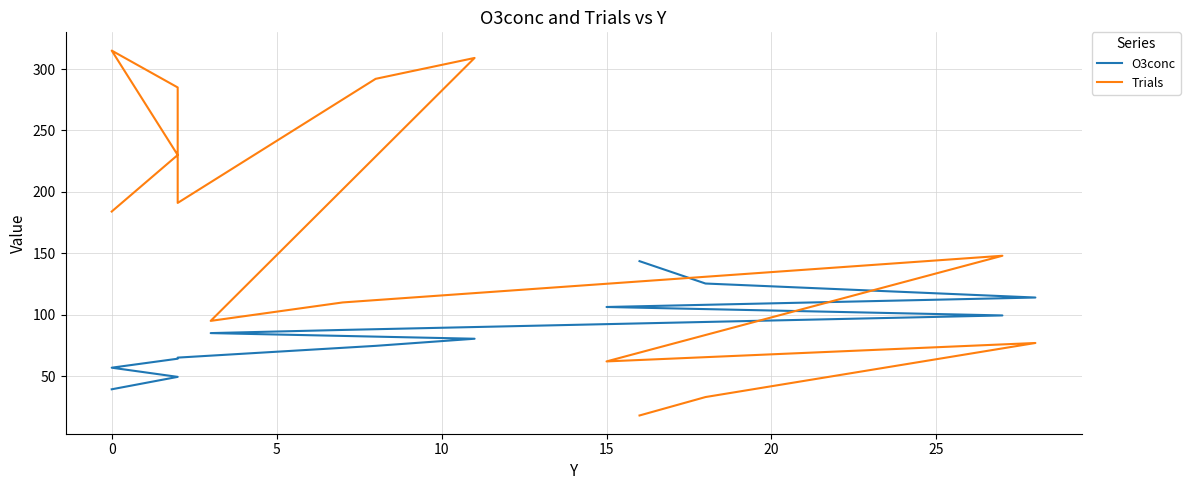

The value of Trials at 20 is 111.1. True or false?

False